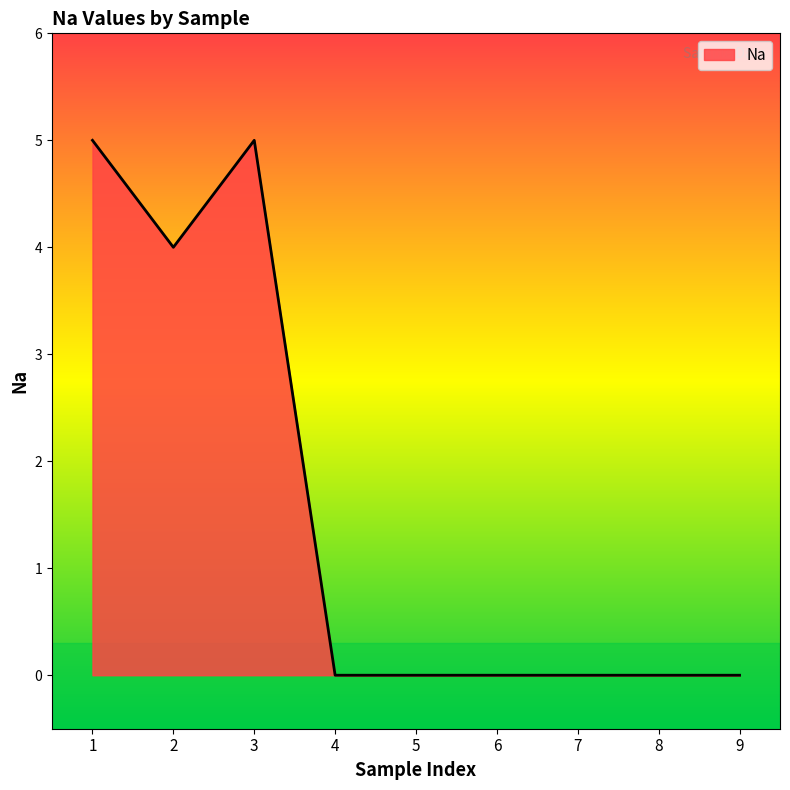

Where is the first local maximum?

3